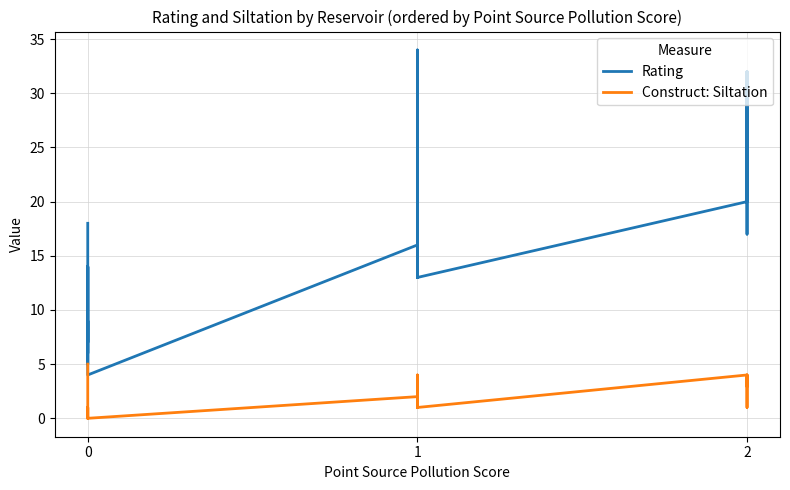

The Rating series shows 20 at 2. True or false?

True